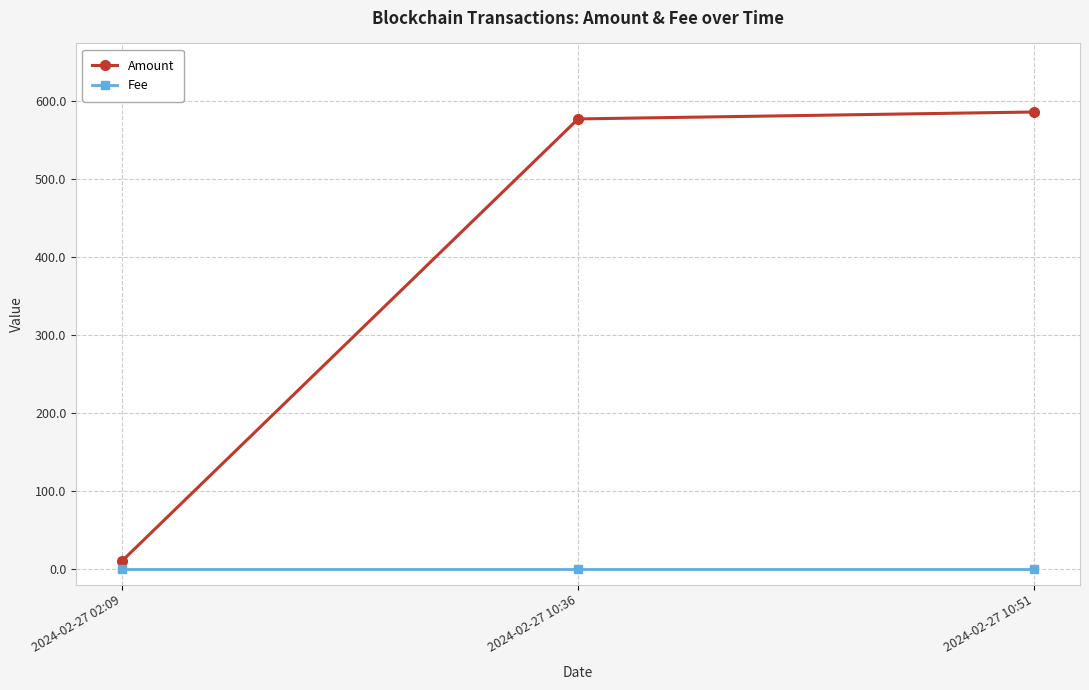

Is it true that Fee equals 0.1 at 2024-02-27 10:36?

True